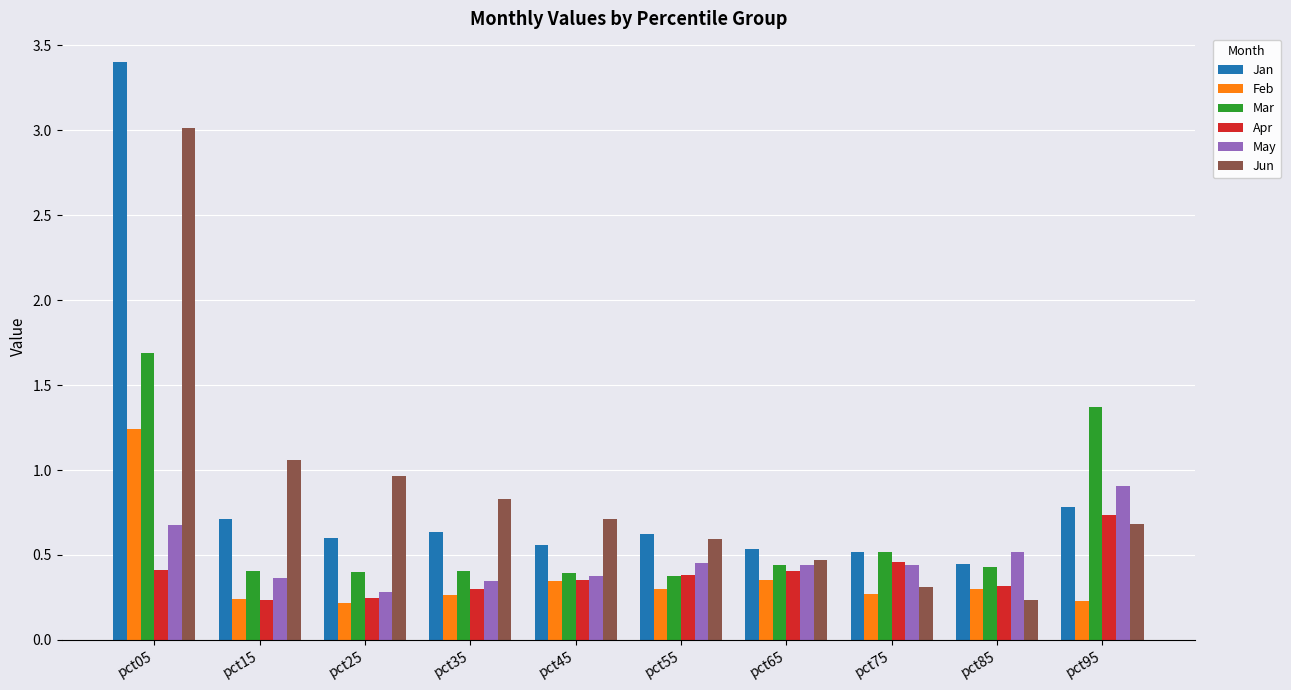

What is the greatest value displayed?

3.4